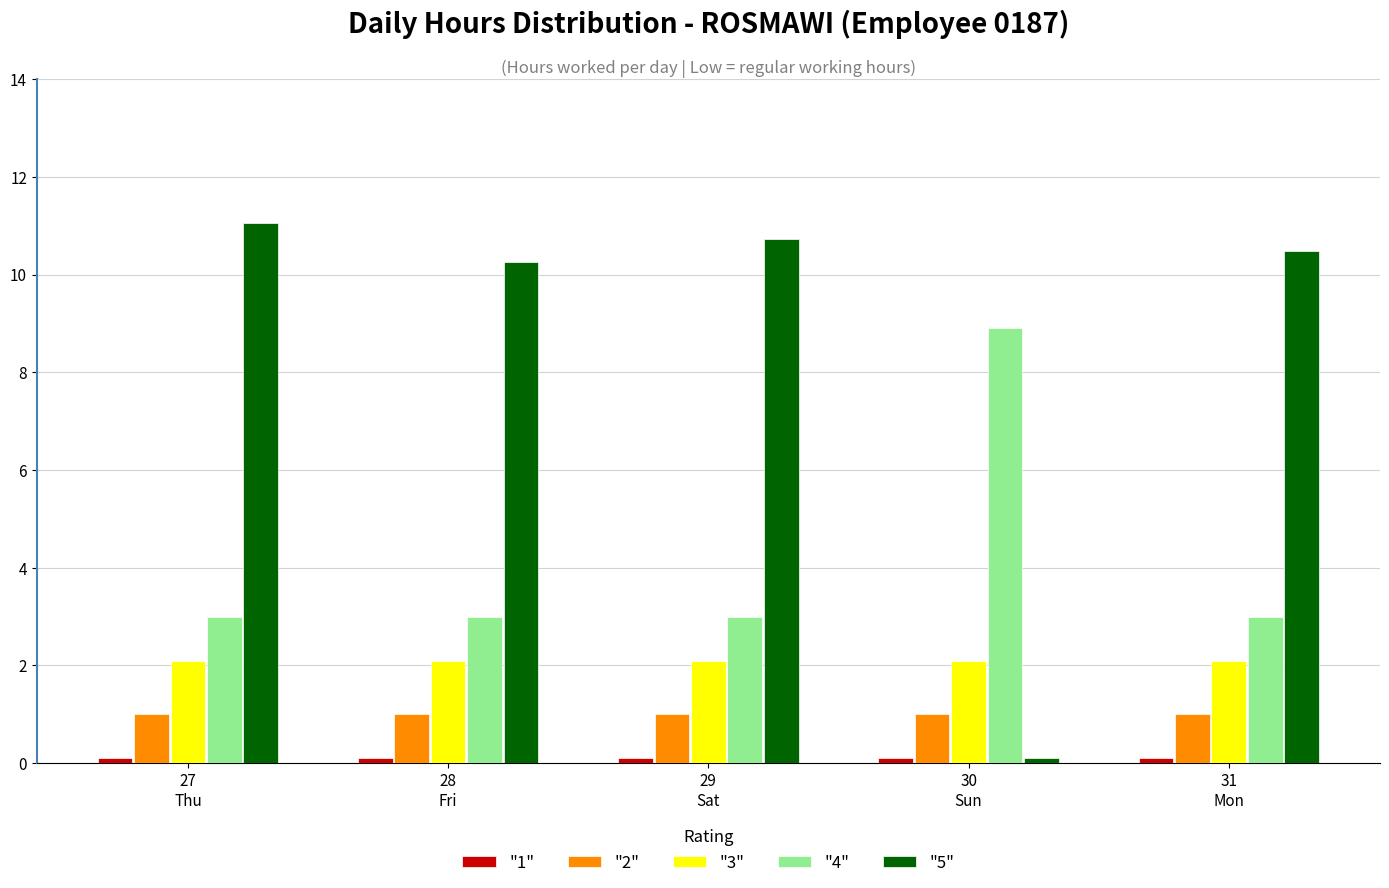

What is the average value of the "4" series?

4.2